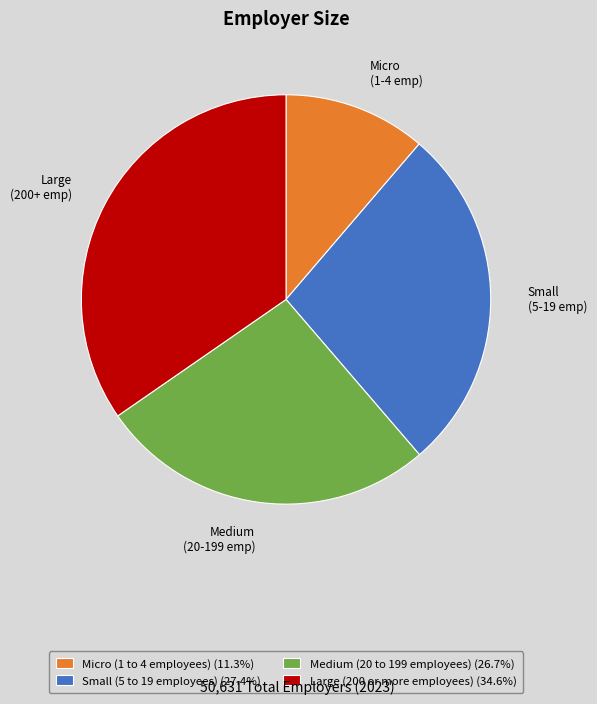

Is Micro (1 to 4 employees) the majority of the pie?

No